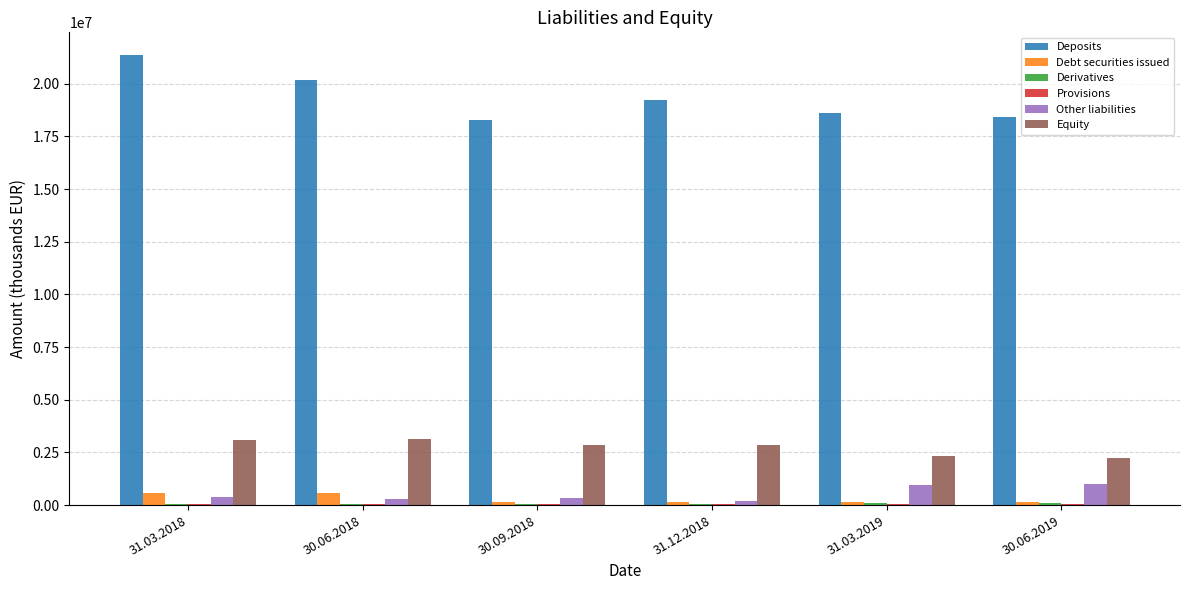

Which series has the largest total across all categories?

Deposits